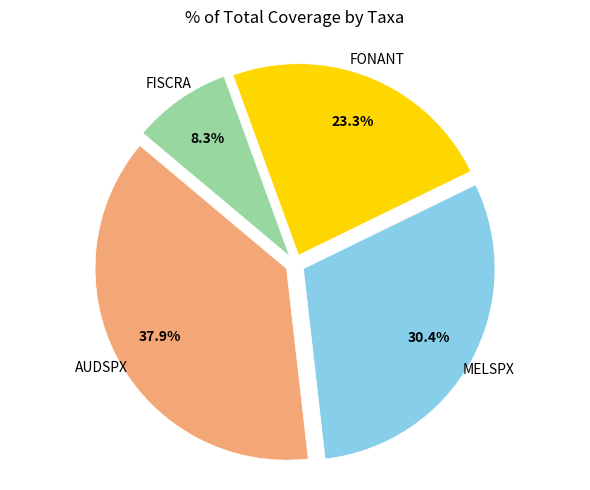

How many slices are in this pie chart?

4